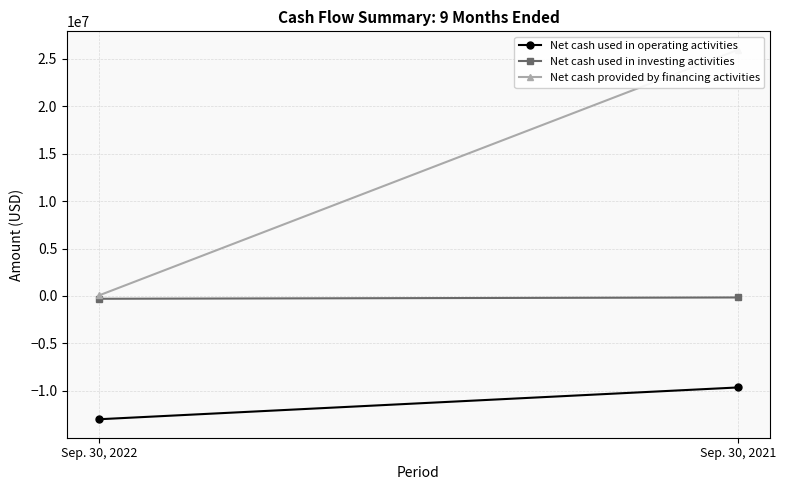

Reading left to right, what are all the values shown in this chart?

Net cash used in operating activities: -13005000	-9651000
Net cash used in investing activities: -301000	-162000
Net cash provided by financing activities: 51000	25955000